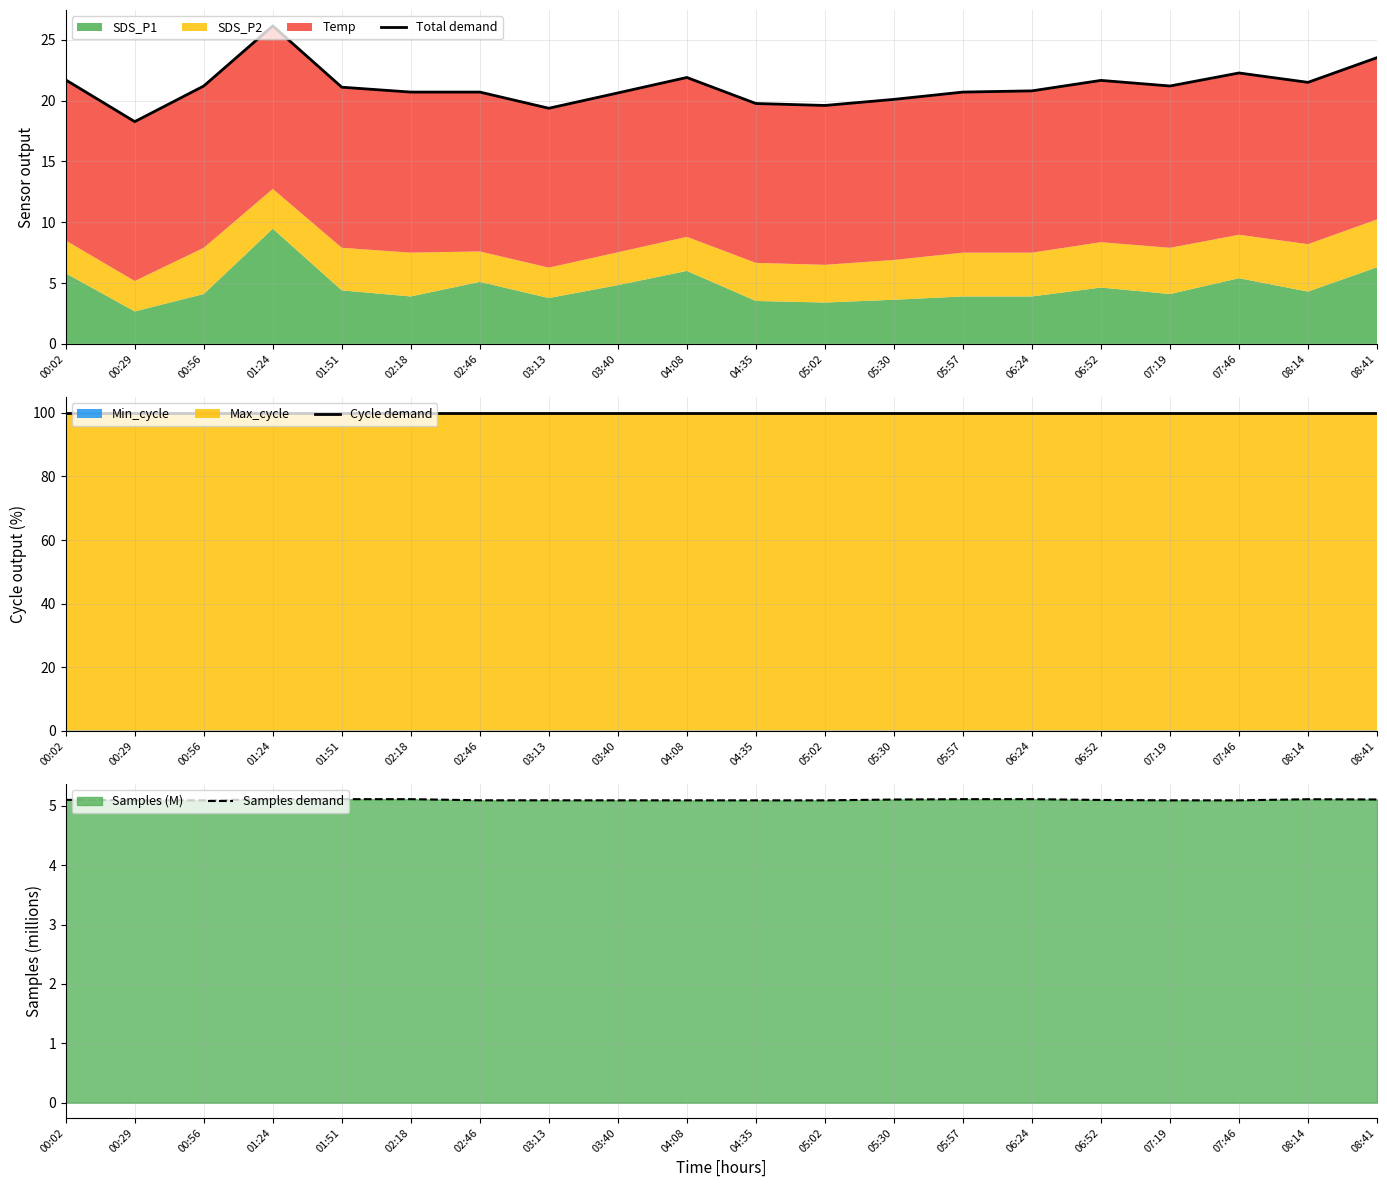

Does the chart display data point markers on the line(s)?

No